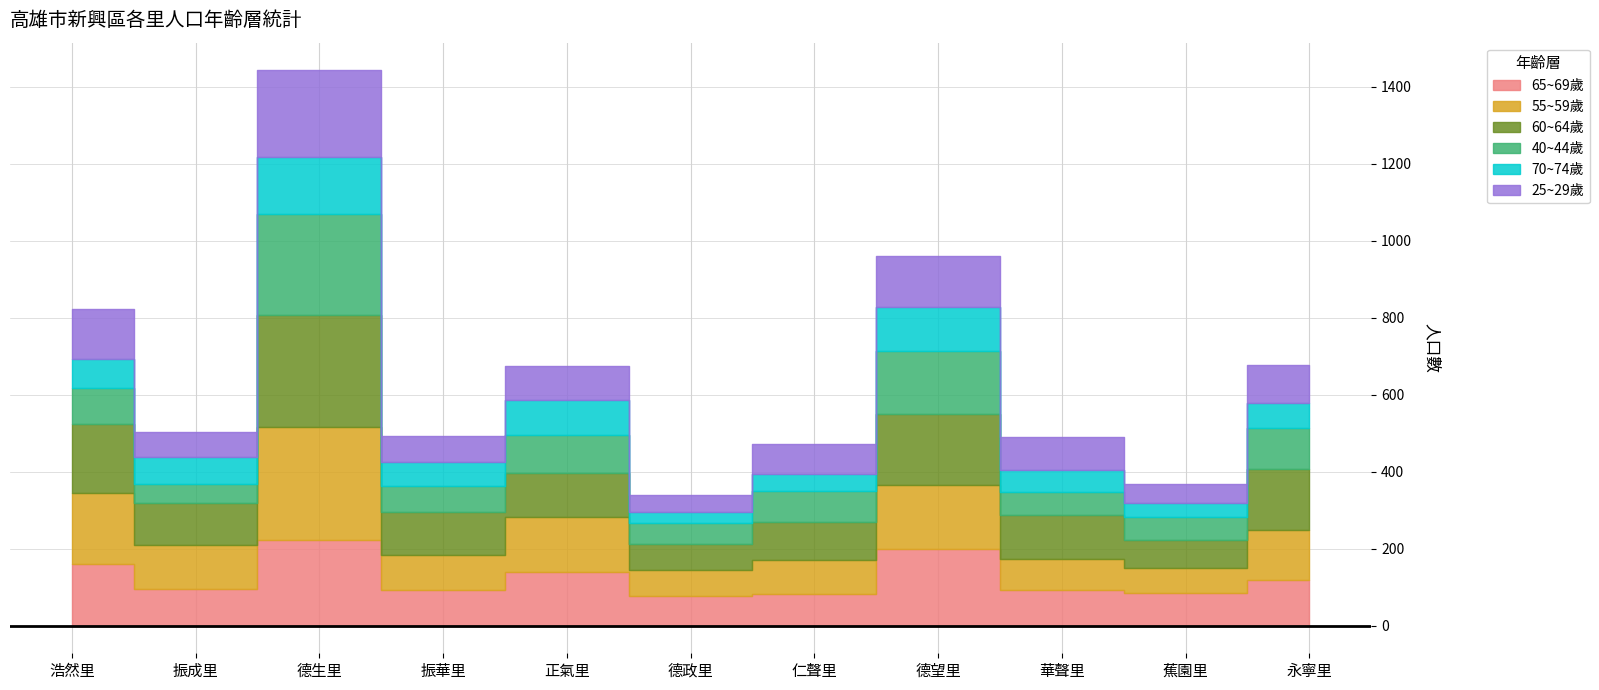

Reading left to right, transcribe all the data shown in this chart.

65~69歲: 161	95	222	91	138	76	81	198	92	85	117
55~59歲: 182	114	294	92	144	68	89	168	82	64	132
60~64歲: 181	109	290	113	115	69	100	183	114	74	158
40~44歲: 94	50	263	66	99	53	79	163	59	59	107
70~74歲: 74	69	147	63	89	30	44	116	58	37	63
25~29歲: 130	66	226	68	89	44	79	131	84	49	100